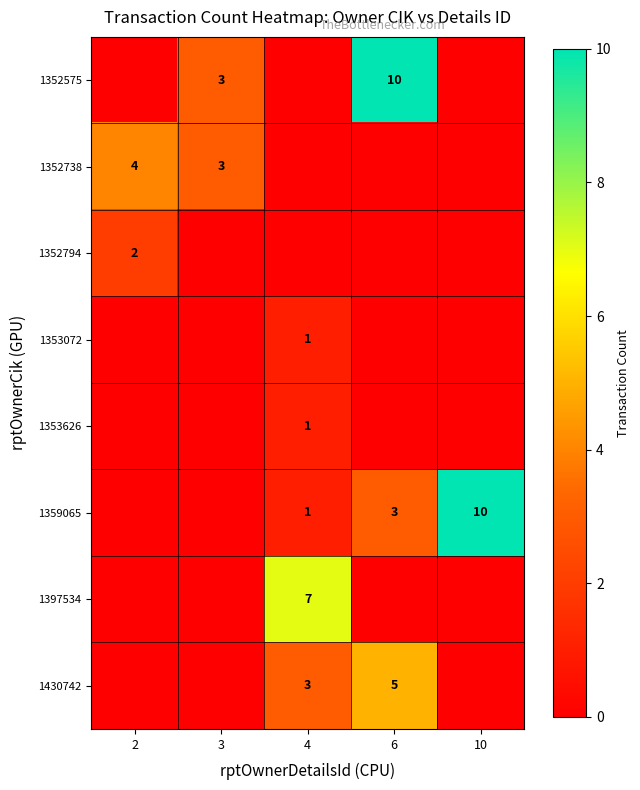

True or false: 1359065 has a value of 2 at 6.

False